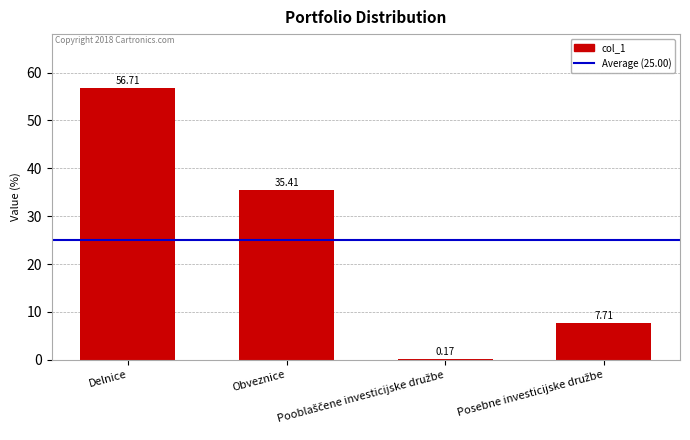

At which label does the data first exceed 35?

Delnice